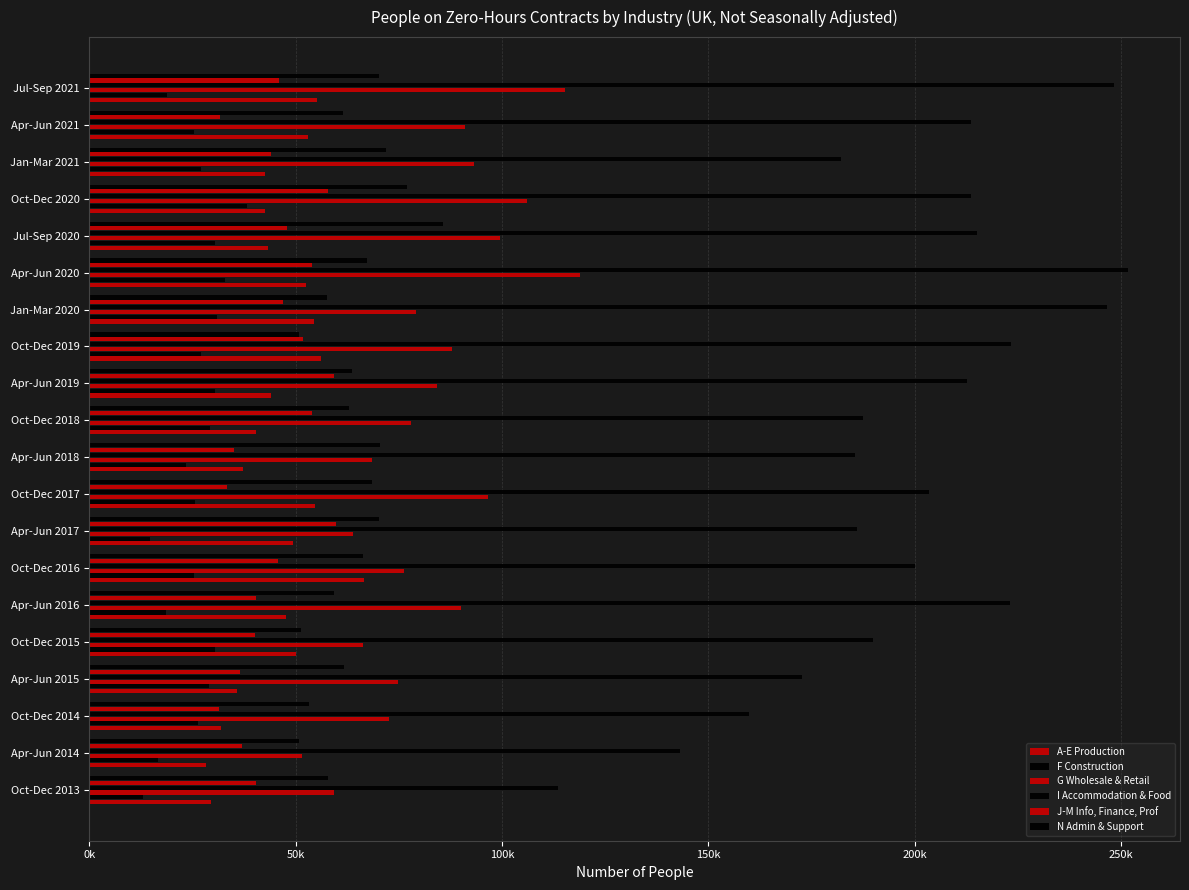

Which series has the largest total across all categories?

I Accommodation & Food